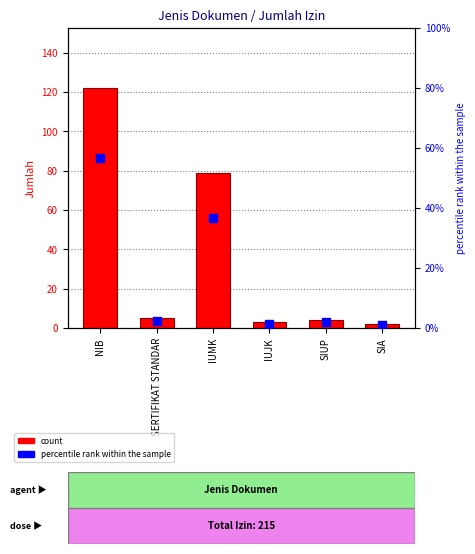

At how many categories does at least one series exceed 38?

2